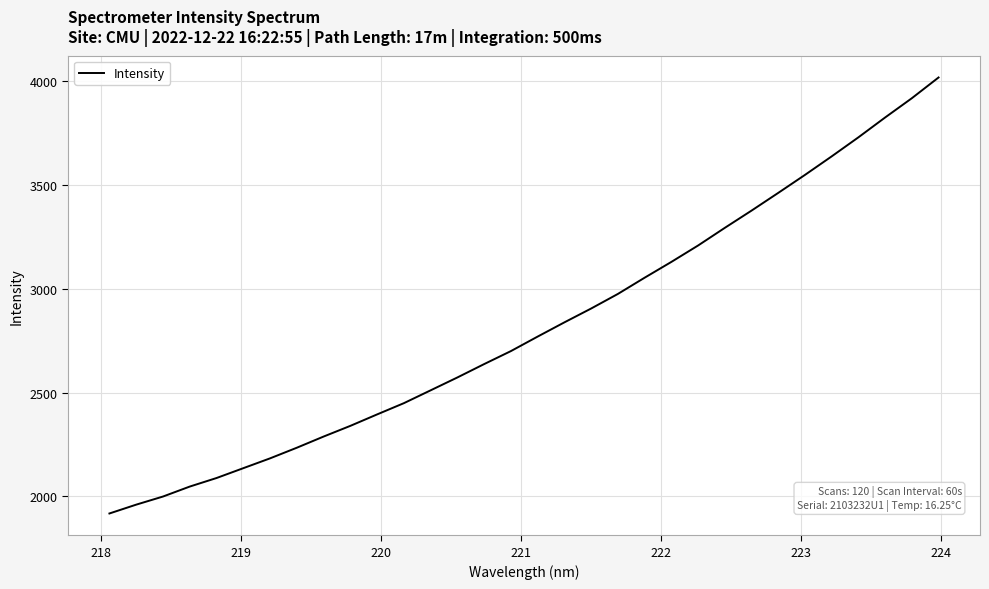

What is the smallest value displayed?

1917.4